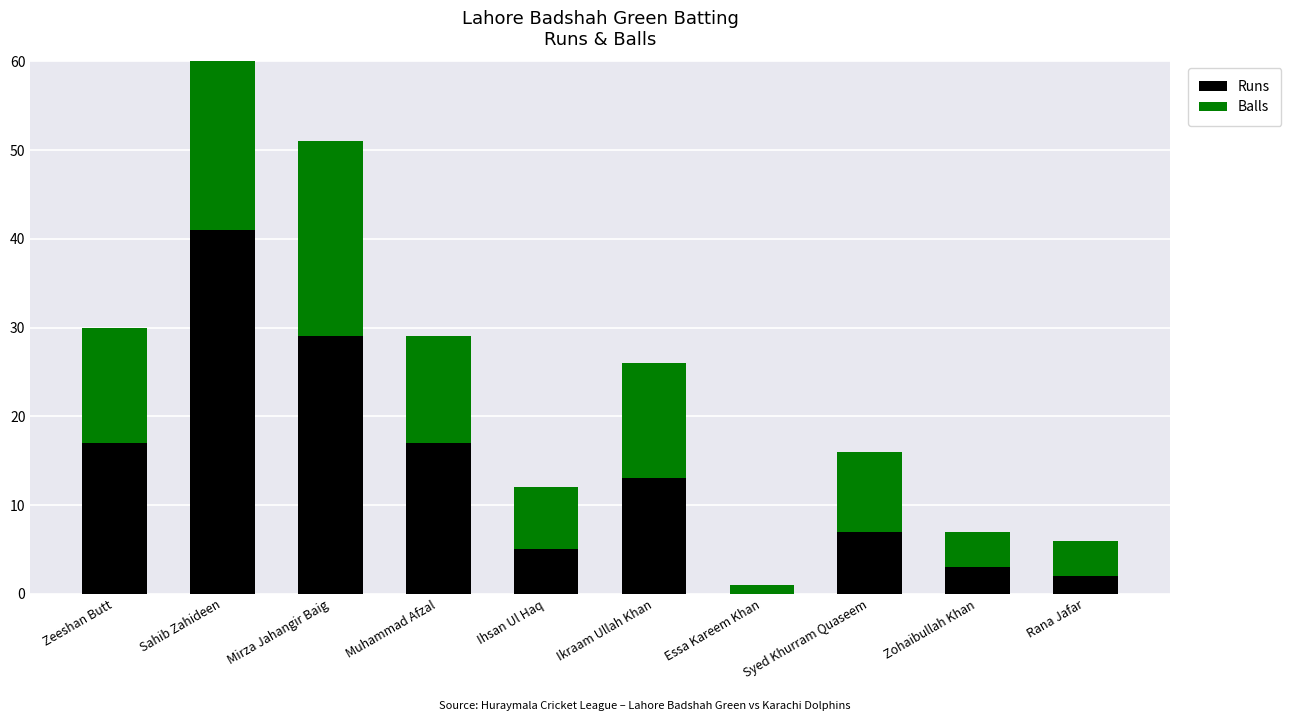

Reading right to left, extract all data points from this chart.

Runs: Rana Jafar=2	Zohaibullah Khan=3	Syed Khurram Quaseem=7	Essa Kareem Khan=0	Ikraam Ullah Khan=13	Ihsan Ul Haq=5	Muhammad Afzal=17	Mirza Jahangir Baig=29	Sahib Zahideen=41	Zeeshan Butt=17
Balls: Rana Jafar=4	Zohaibullah Khan=4	Syed Khurram Quaseem=9	Essa Kareem Khan=1	Ikraam Ullah Khan=13	Ihsan Ul Haq=7	Muhammad Afzal=12	Mirza Jahangir Baig=22	Sahib Zahideen=35	Zeeshan Butt=13